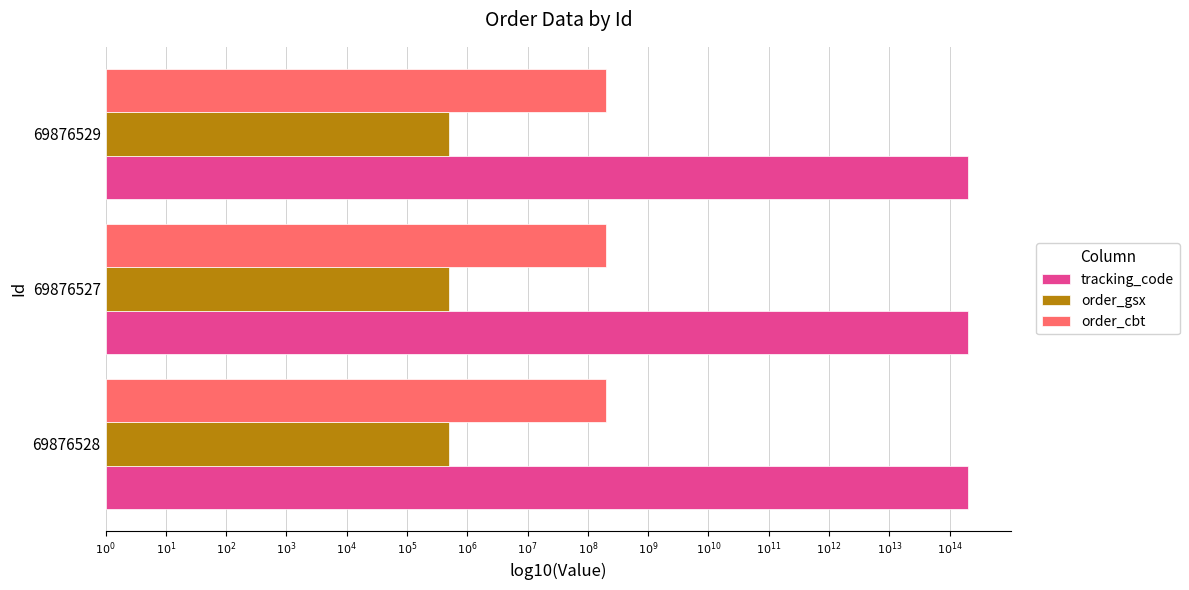

What is the highest value of the order_cbt series?

203693453